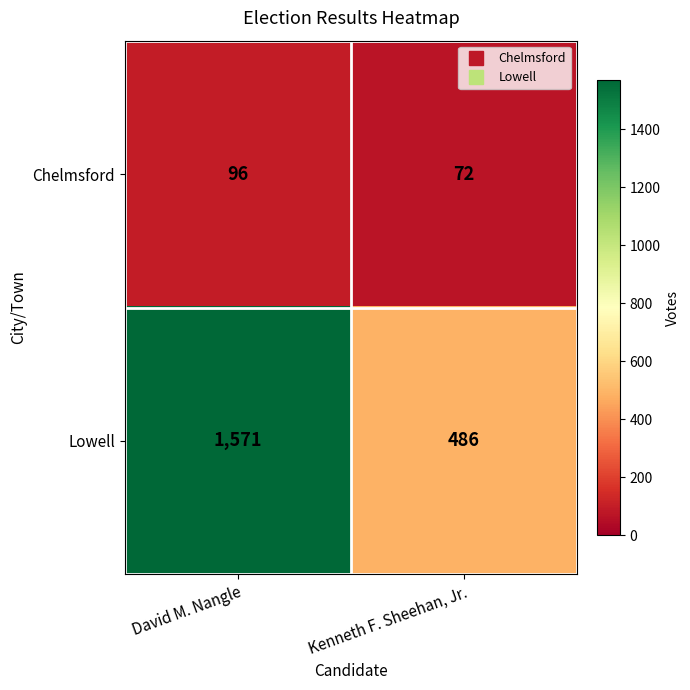

Which series has the largest total across all categories?

Lowell